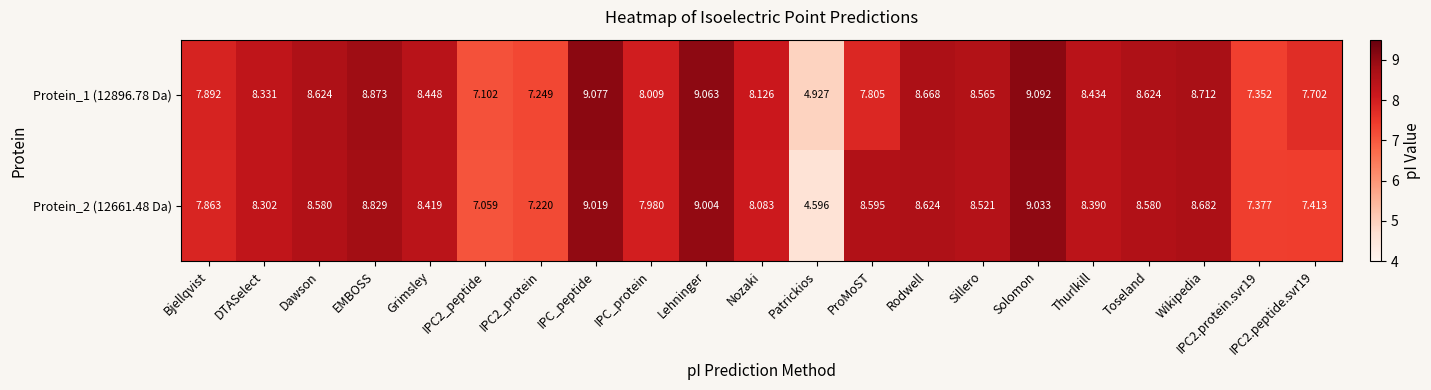

At which label does Protein_2 (12661.48 Da) first exceed 8?

DTASelect